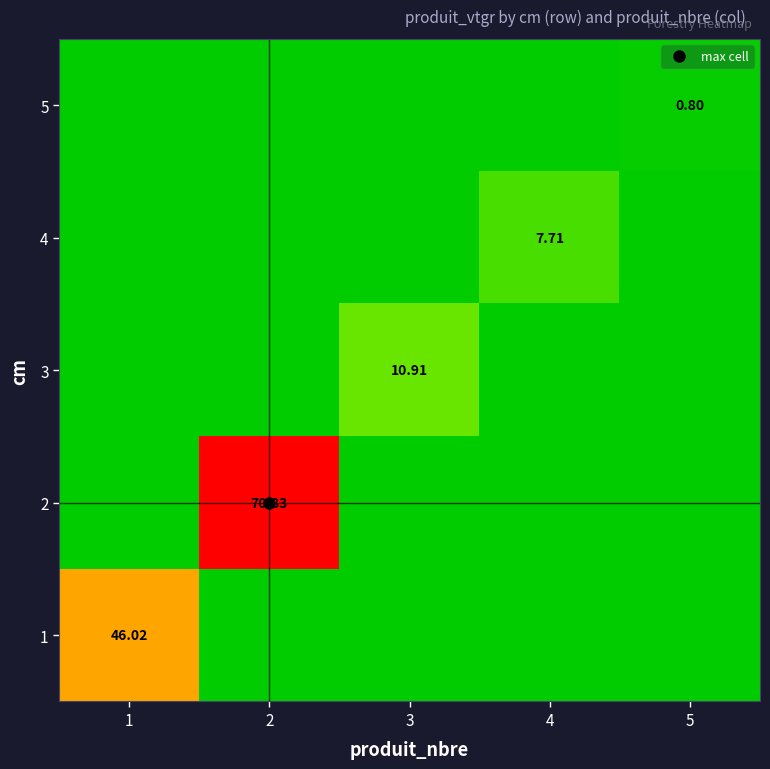

What is the difference between the maximum and minimum values in the 3 series?

10.9